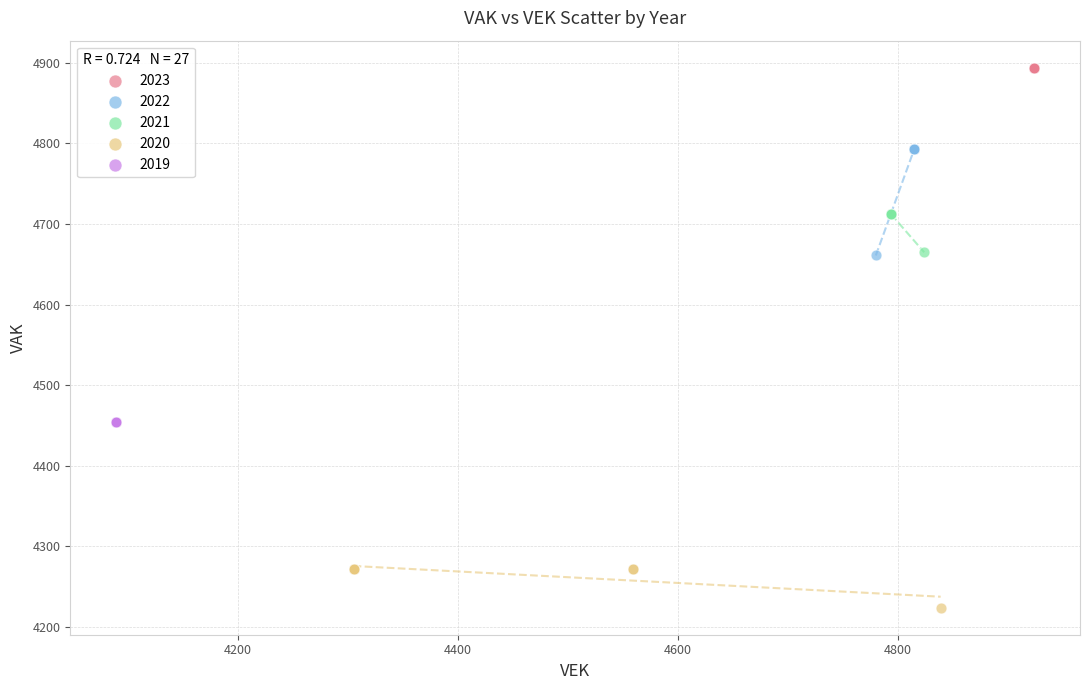

Which series reaches the maximum Y coordinate?

2023